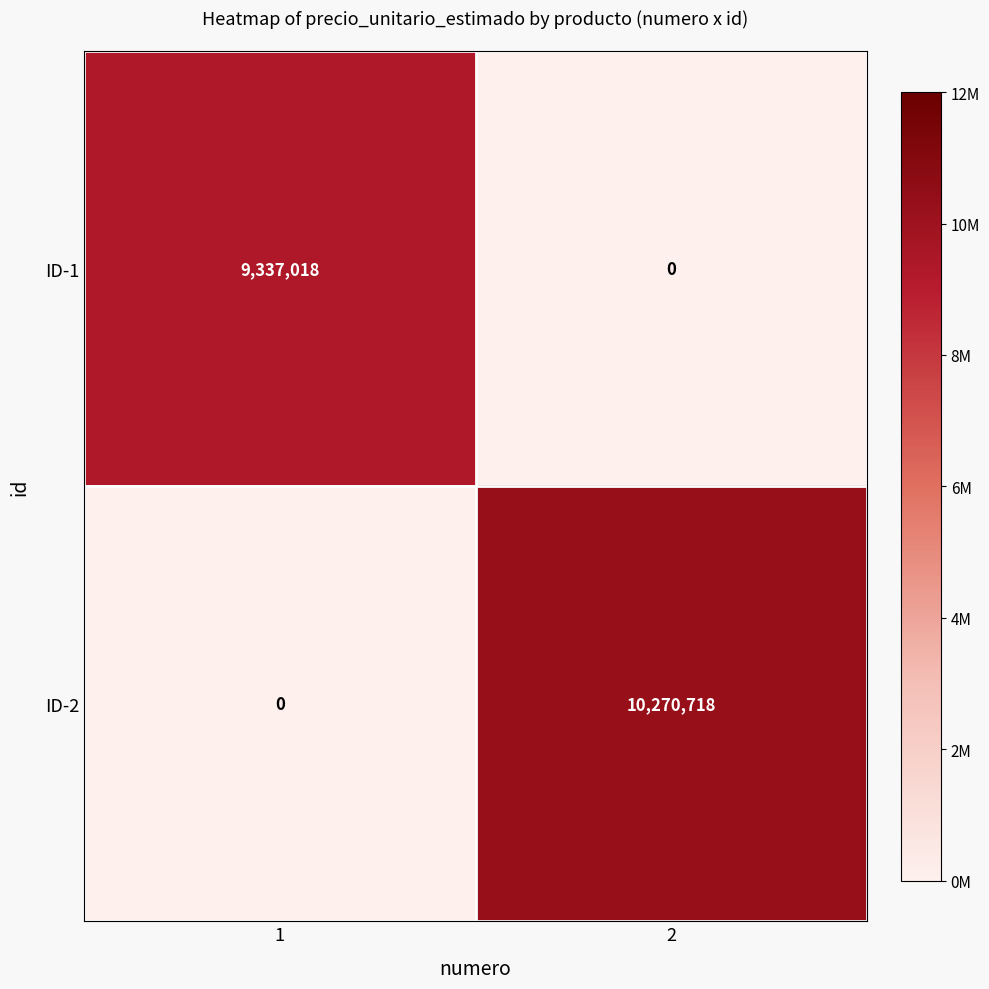

Is the value of ID-1 at 1 greater than the value of ID-2 at 1?

Yes